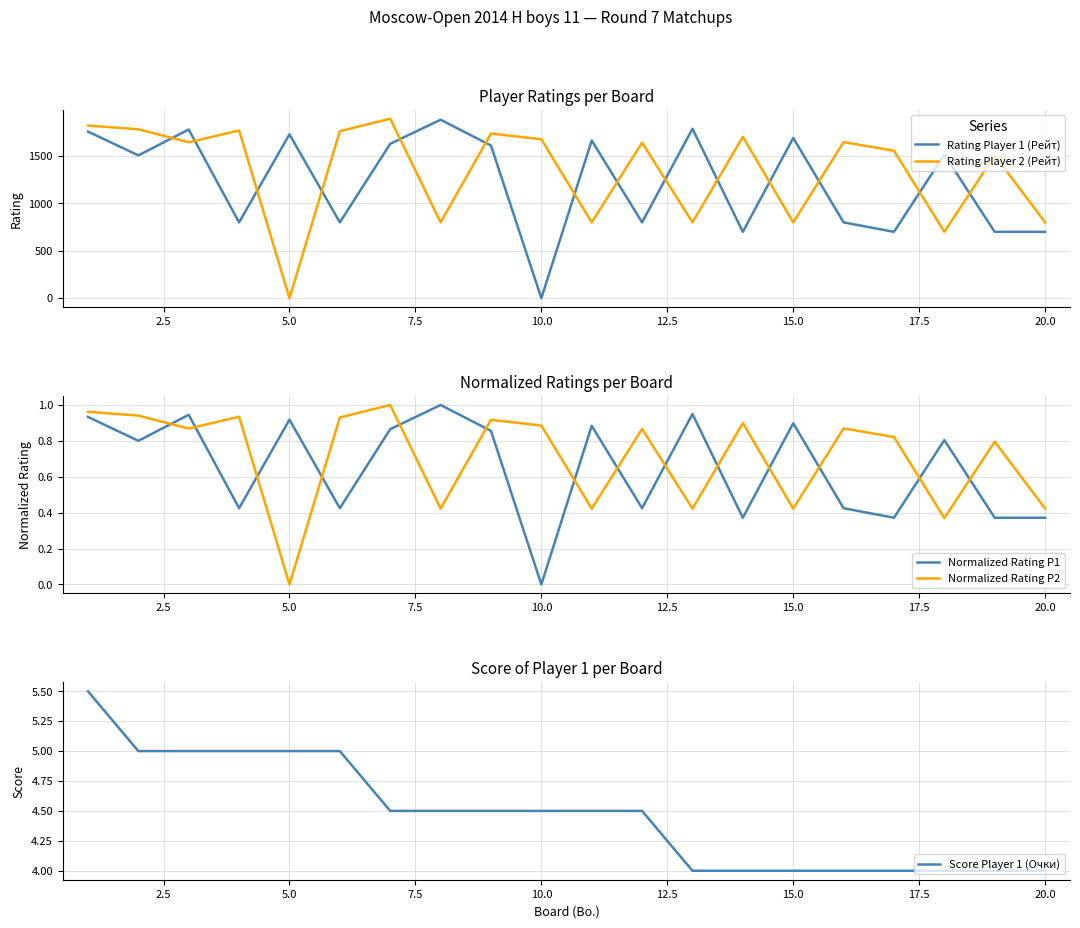

After their last crossing, which series has the higher values: Rating Player 2 (Рейт) or Rating Player 1 (Рейт)?

Rating Player 2 (Рейт)